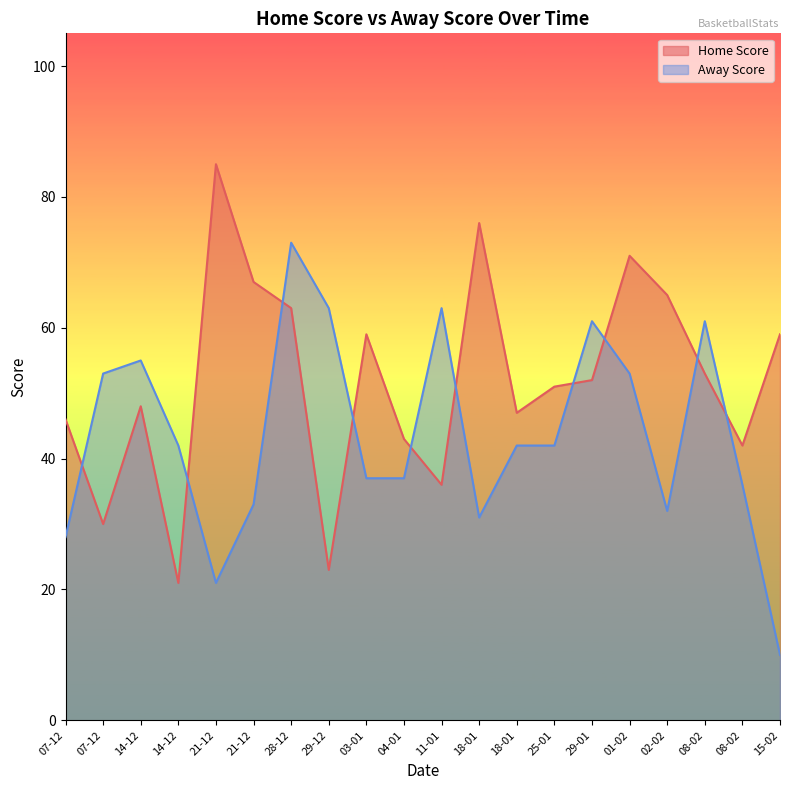

What is the value of the Away Score point at the 11th from the left?

63